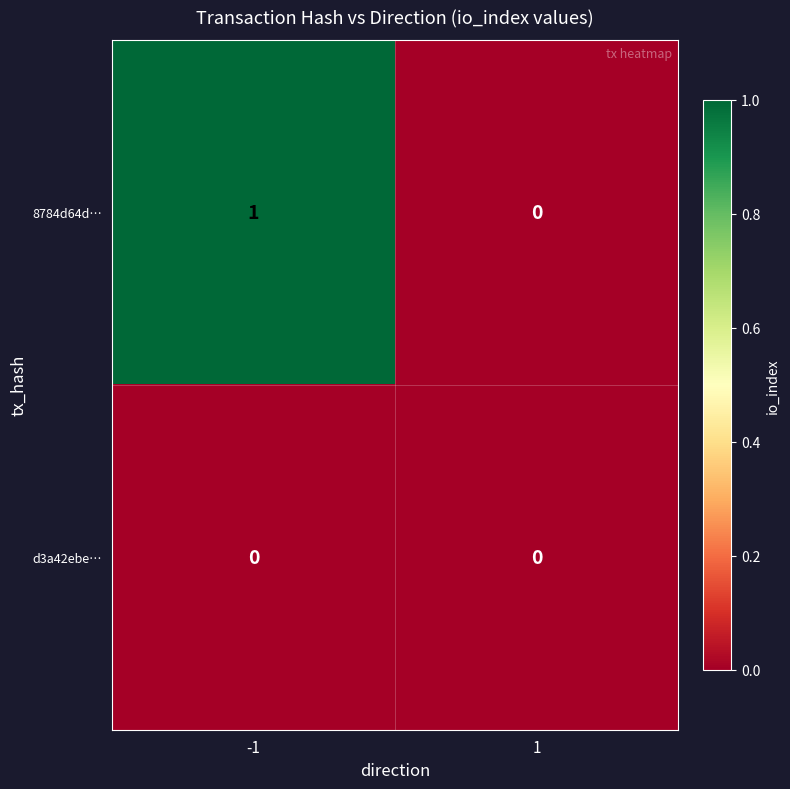

Which series has the largest total across all categories?

8784d64d…